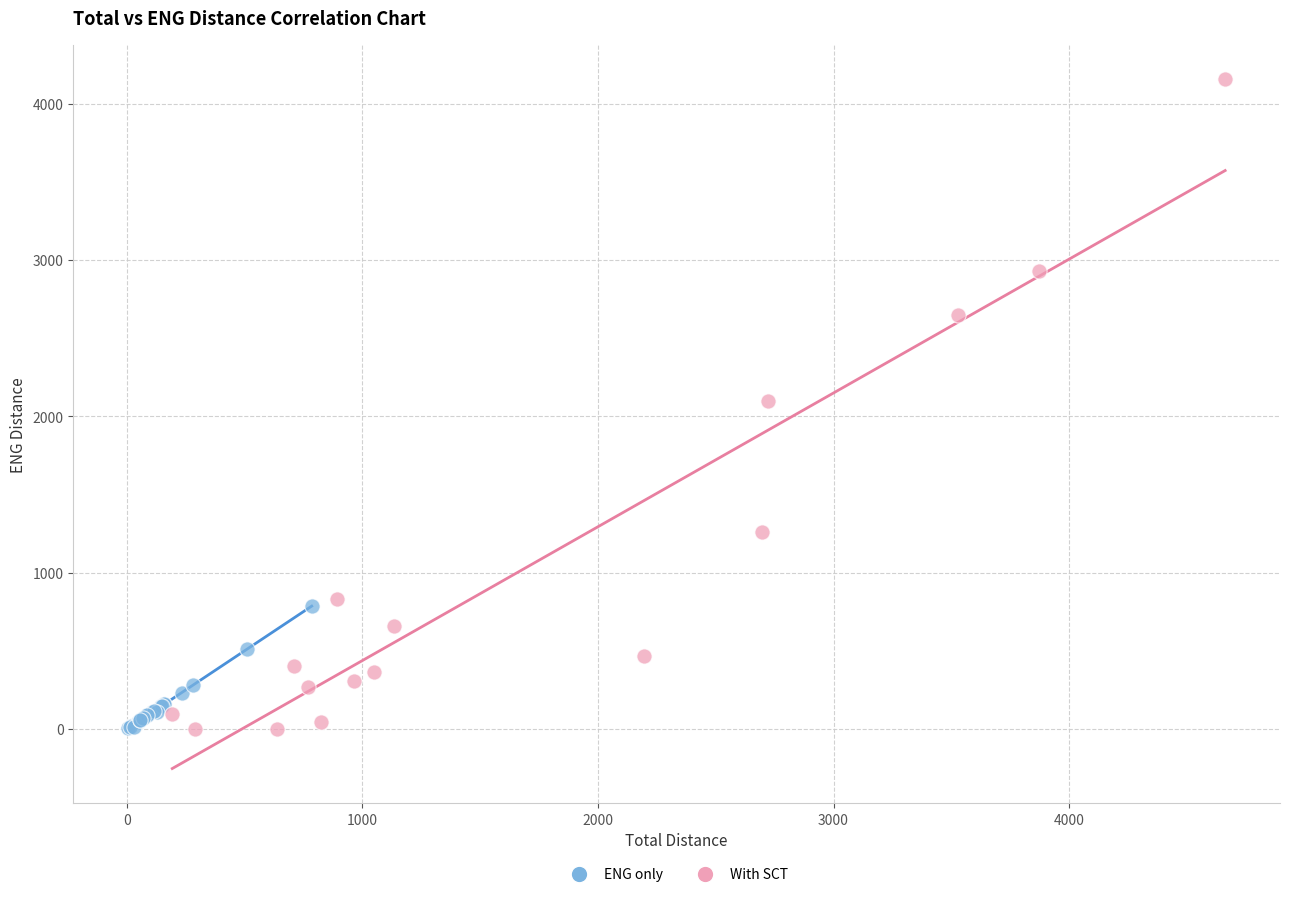

Which series reaches the maximum Y coordinate?

With SCT